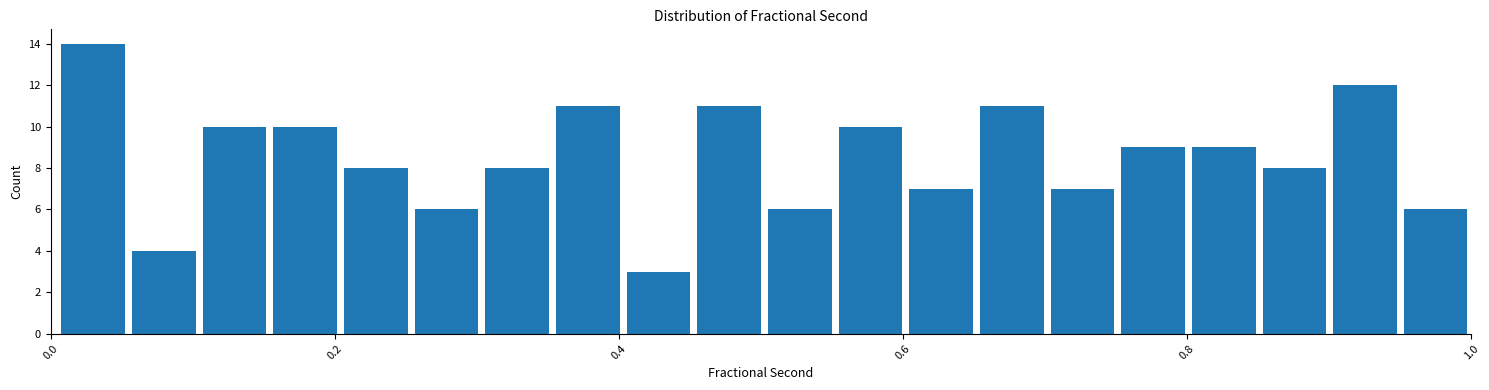

Read against the x-axis, roughly where is the centre of the tallest bar?

0.02